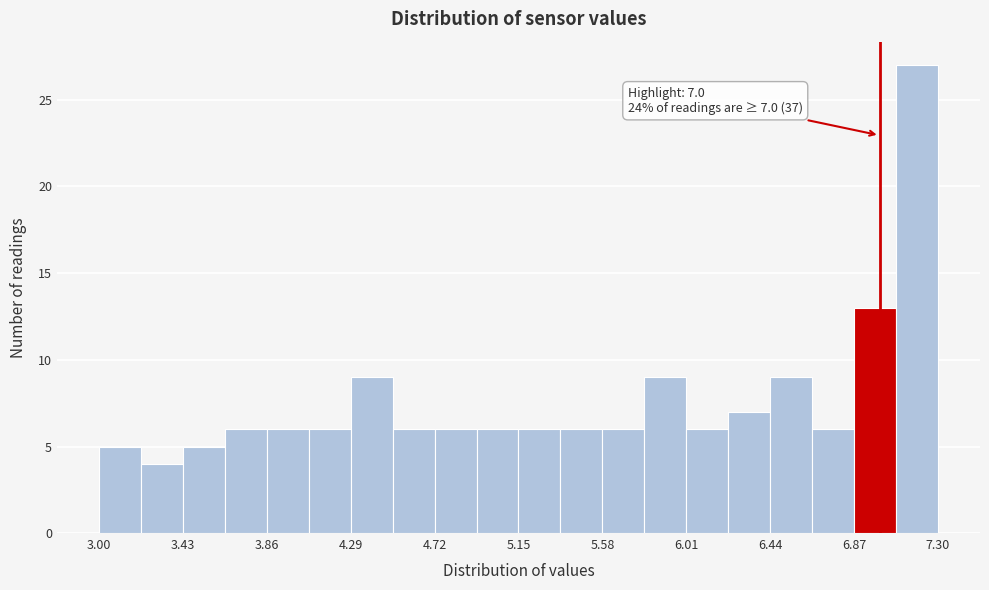

Over which range of the x-axis is the bar tallest?

7.085 to 7.300